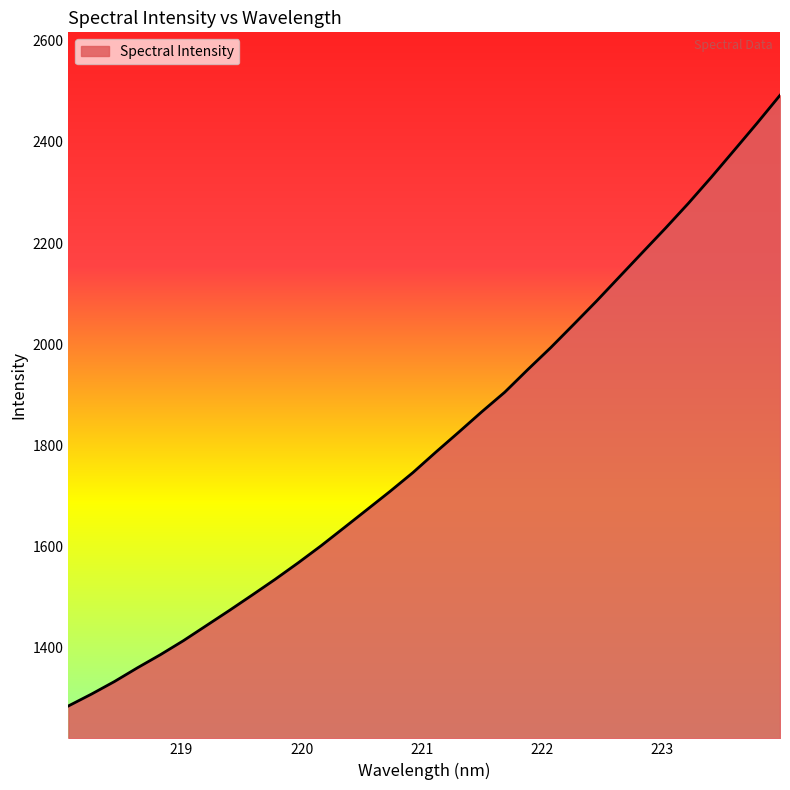

What is the difference between the maximum and minimum values?

1208.9